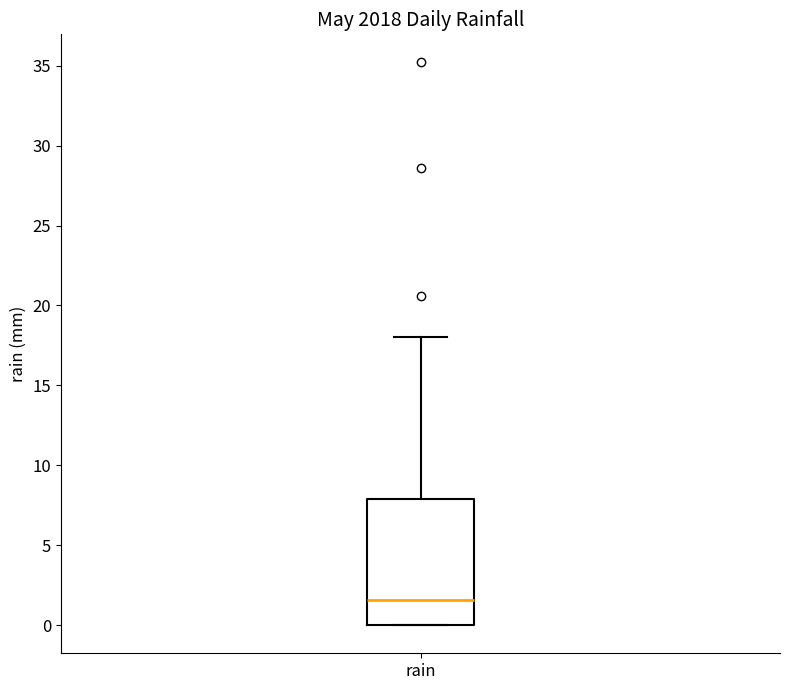

Transcribe this box plot: give where the median line is, the range the box spans, and where the two whiskers end, as read against the y-axis. The values are not printed on the chart, so give them approximately, as read against the axis.

median 1.5, box 0.0 to 8.0, whiskers 0.0 to 18.0